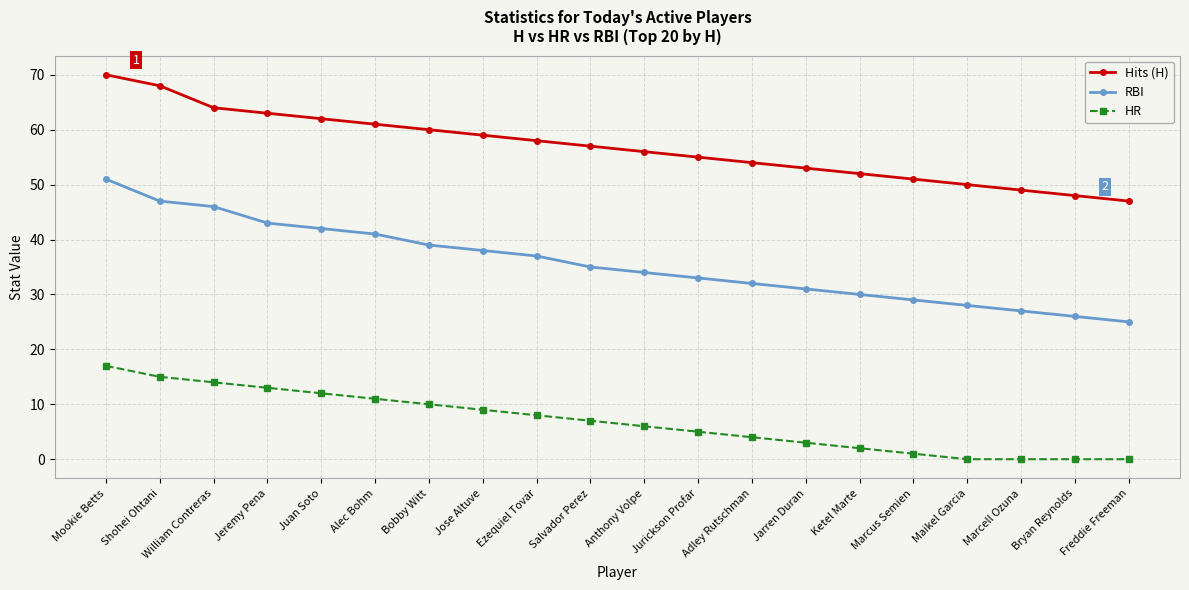

List the series in order of their peak value, lowest first.

HR, RBI, Hits (H)